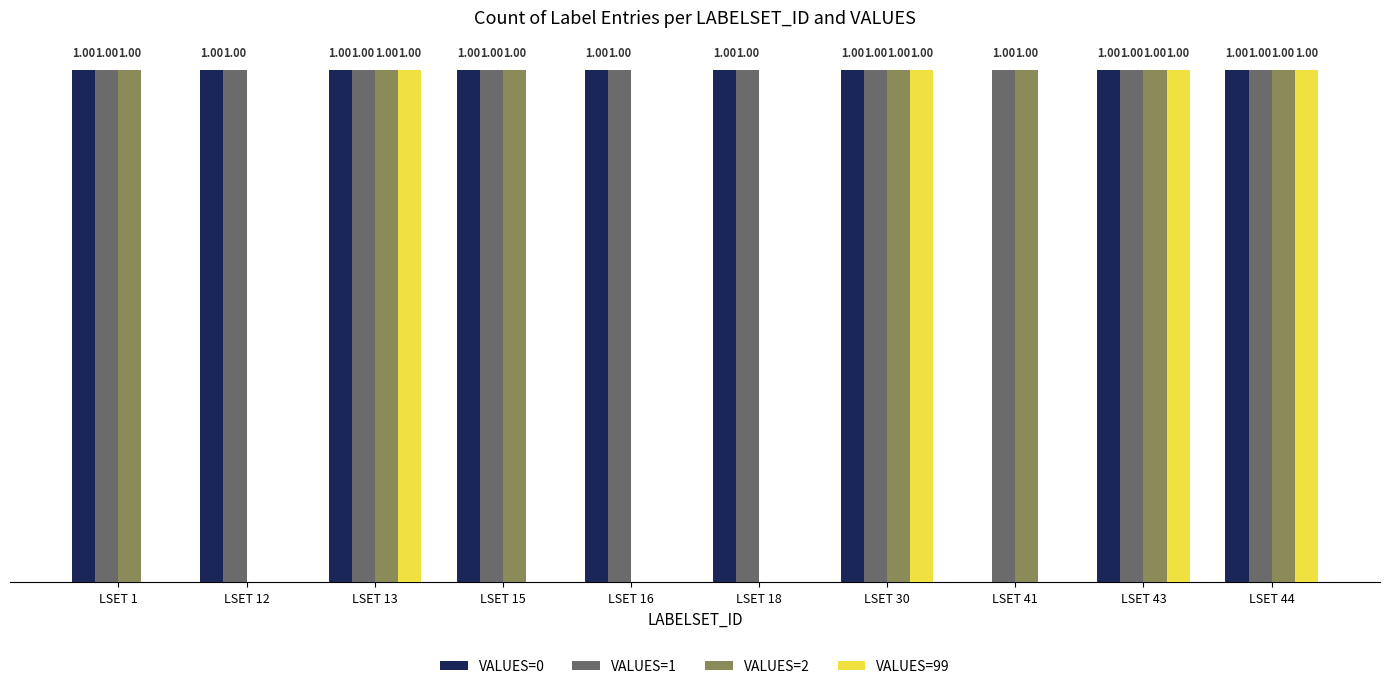

Which series has the largest total across all categories?

VALUES=1